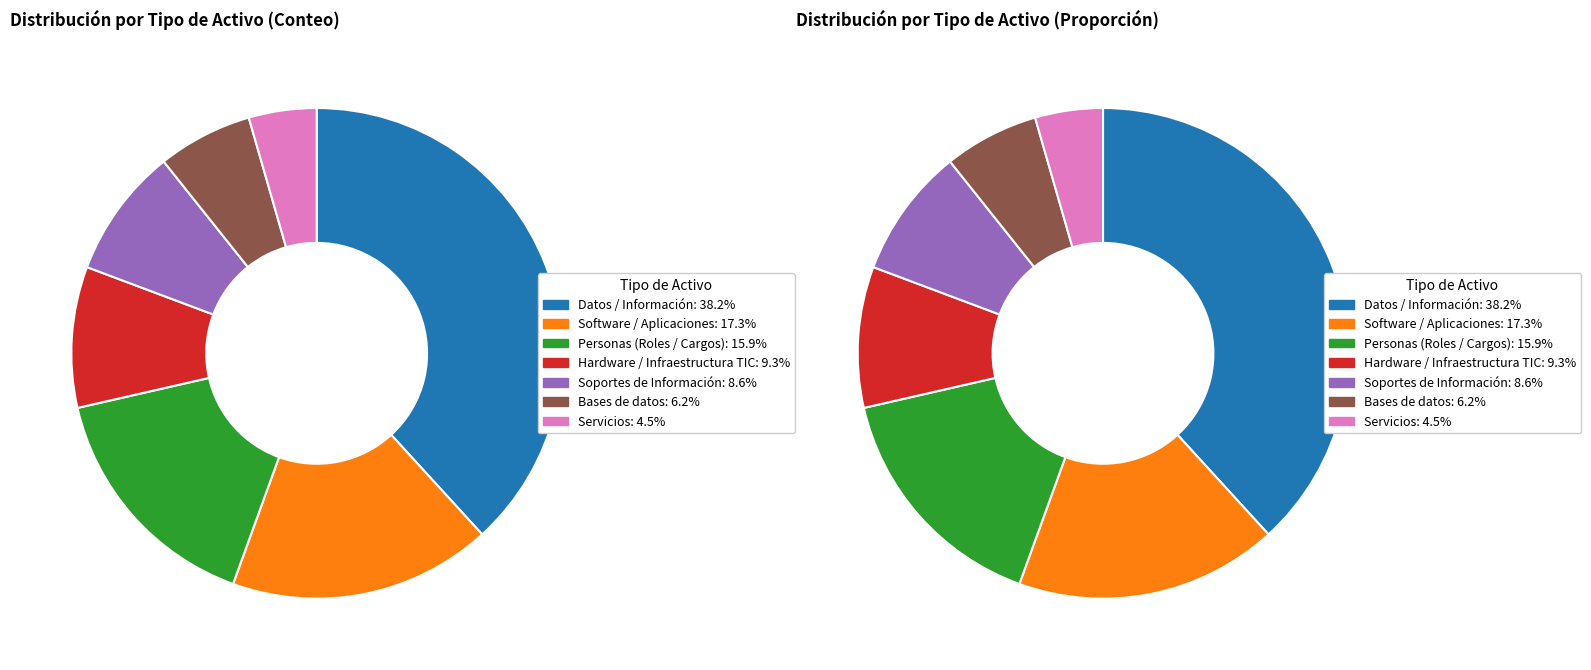

True or false: Hardware / Infraestructura TIC accounts for 9% of the total.

True